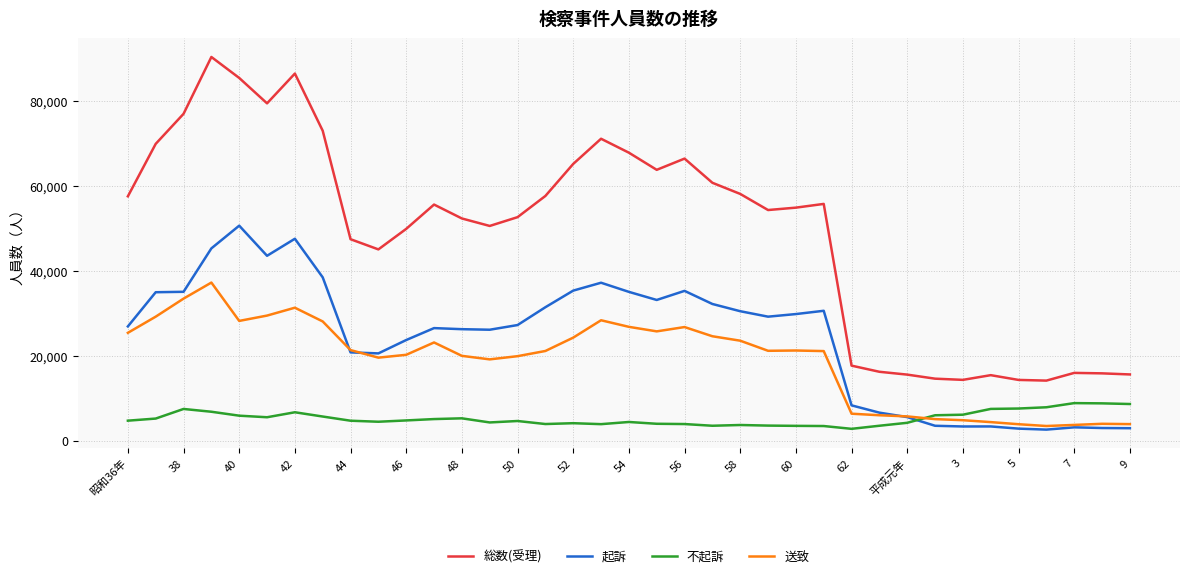

Which series has the widest spread of values?

総数(受理)